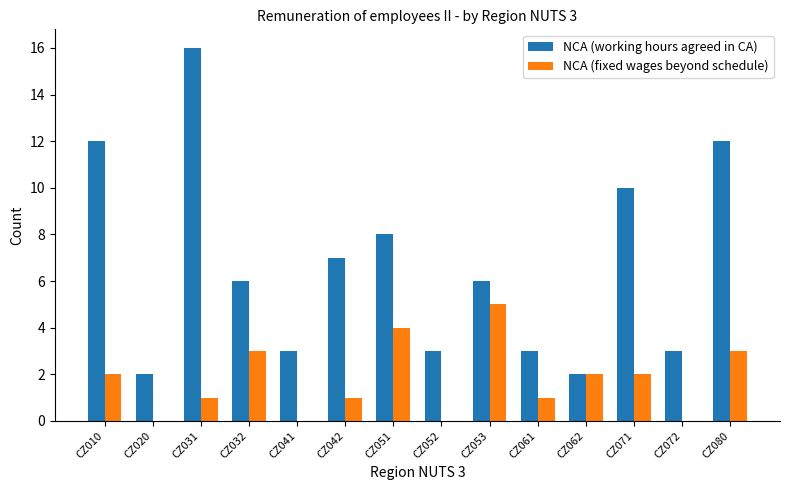

The NCA (working hours agreed in CA) series shows 3 at CZ052. True or false?

True